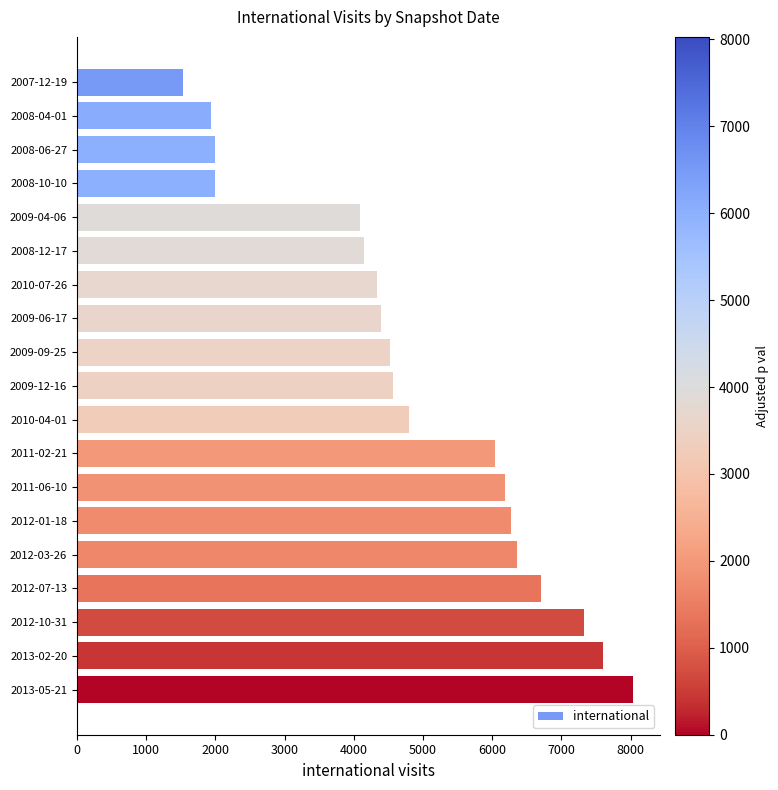

What is the change in value from 2008-12-17 to 2012-01-18?

+2123